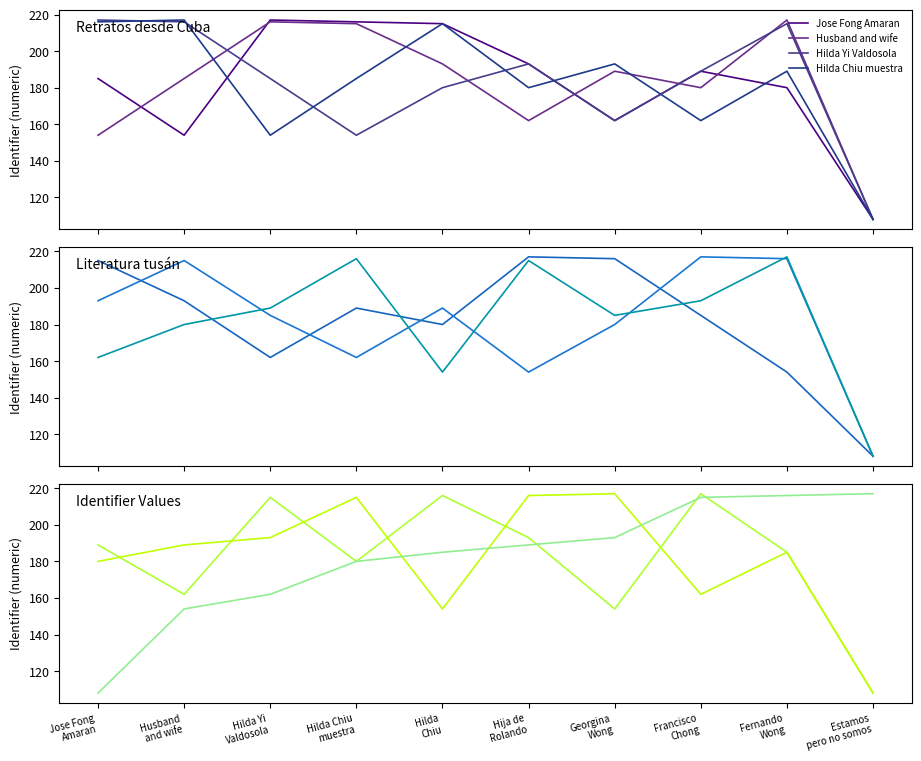

Is the value of Husband and wife at Francisco Chong greater than the value of Hilda Chiu at Hilda Chiu muestra?

Yes